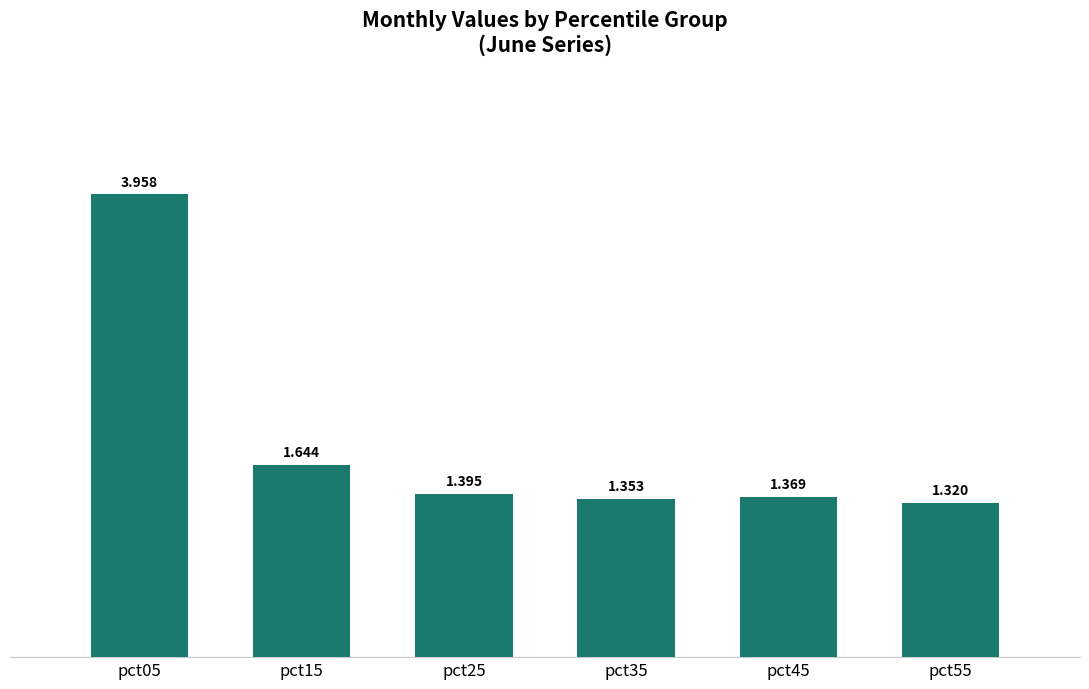

Count the number of data series in this chart.

1